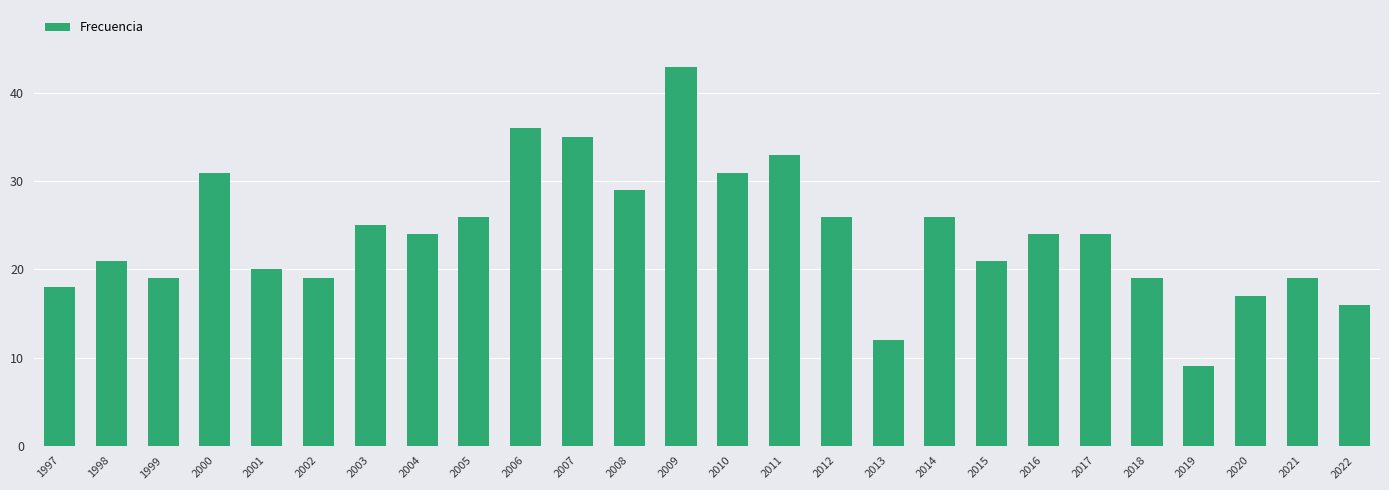

Count the number of data series in this chart.

1